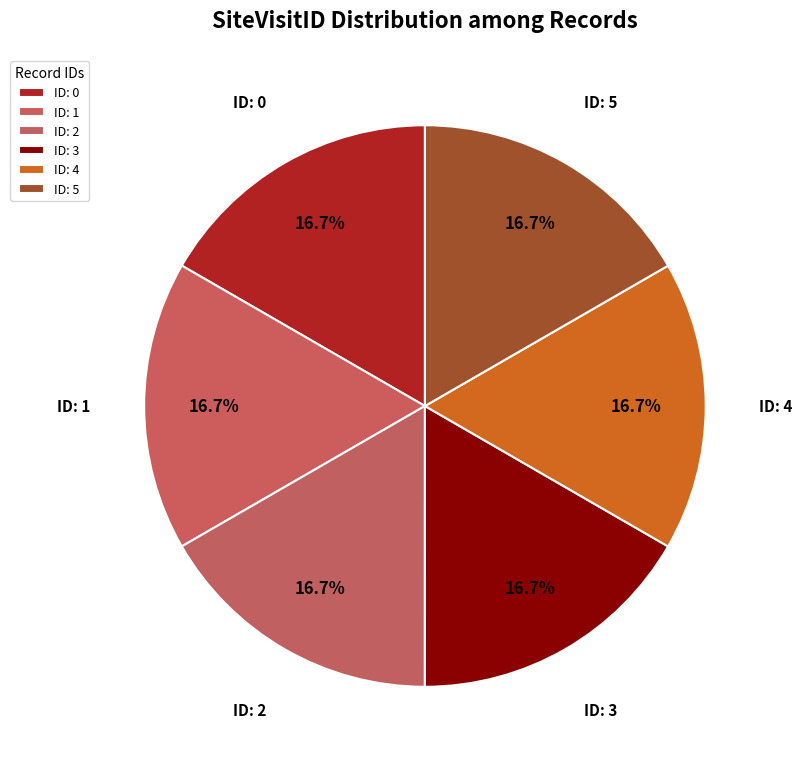

Count the number of slices in the pie.

6